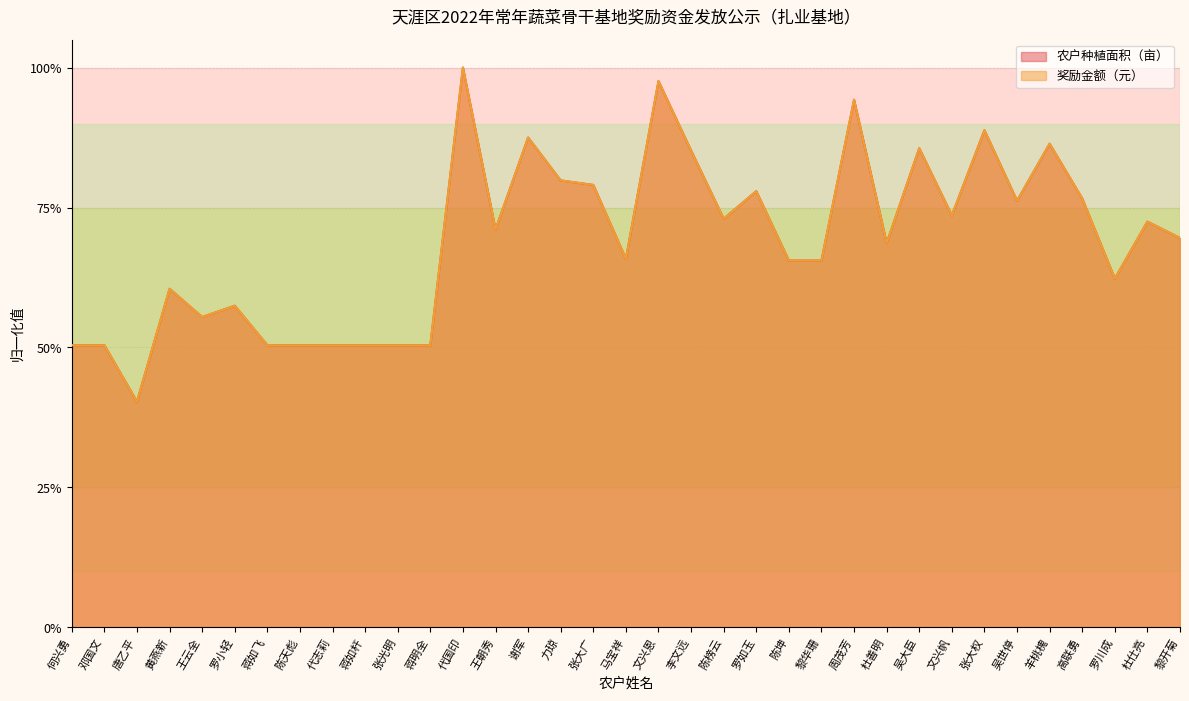

Reading right to left, extract all data points from this chart.

农户种植面积（亩）: 黎开菊=0.7	杜仕亮=0.7	罗川成=0.6	高联勇=0.8	羊桃槐=0.9	吴世停=0.8	张大权=0.9	文兴帆=0.7	吴大臣=0.9	杜善明=0.7	周茂芳=0.9	黎华珊=0.7	陈坤=0.7	罗如玉=0.8	陈榜云=0.7	李文远=0.9	文兴恩=1.0	马宝祥=0.7	张大广=0.8	力琼=0.8	谢军=0.9	王朝秀=0.7	代国印=1.0	蒋明全=0.5	张光明=0.5	蒋如杆=0.5	代志莉=0.5	陈天彪=0.5	蒋如飞=0.5	罗小轻=0.6	王云全=0.6	黄燕新=0.6	唐乙平=0.4	邓国文=0.5	何兴勇=0.5
奖励金额（元）: 黎开菊=0.7	杜仕亮=0.7	罗川成=0.6	高联勇=0.8	羊桃槐=0.9	吴世停=0.8	张大权=0.9	文兴帆=0.7	吴大臣=0.9	杜善明=0.7	周茂芳=0.9	黎华珊=0.7	陈坤=0.7	罗如玉=0.8	陈榜云=0.7	李文远=0.9	文兴恩=1.0	马宝祥=0.7	张大广=0.8	力琼=0.8	谢军=0.9	王朝秀=0.7	代国印=1.0	蒋明全=0.5	张光明=0.5	蒋如杆=0.5	代志莉=0.5	陈天彪=0.5	蒋如飞=0.5	罗小轻=0.6	王云全=0.6	黄燕新=0.6	唐乙平=0.4	邓国文=0.5	何兴勇=0.5